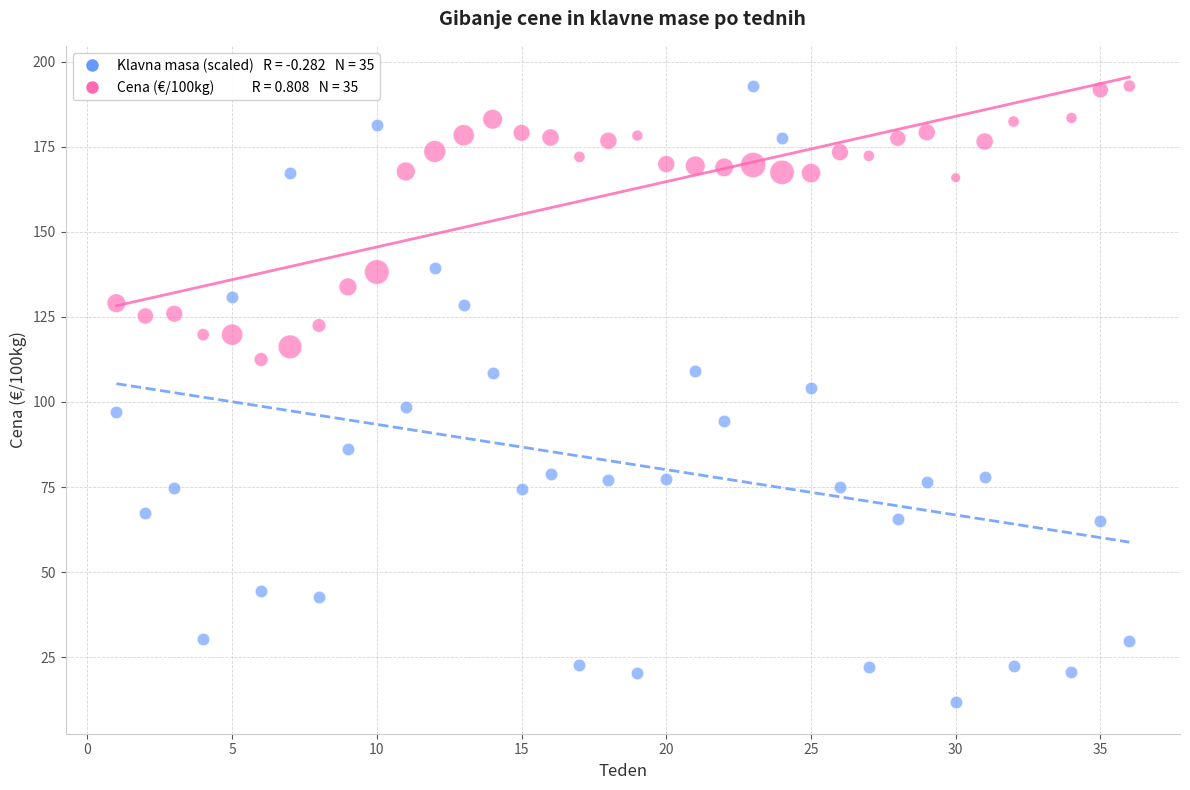

Across all data points, what is the range of X values (max minus min)?

35.0